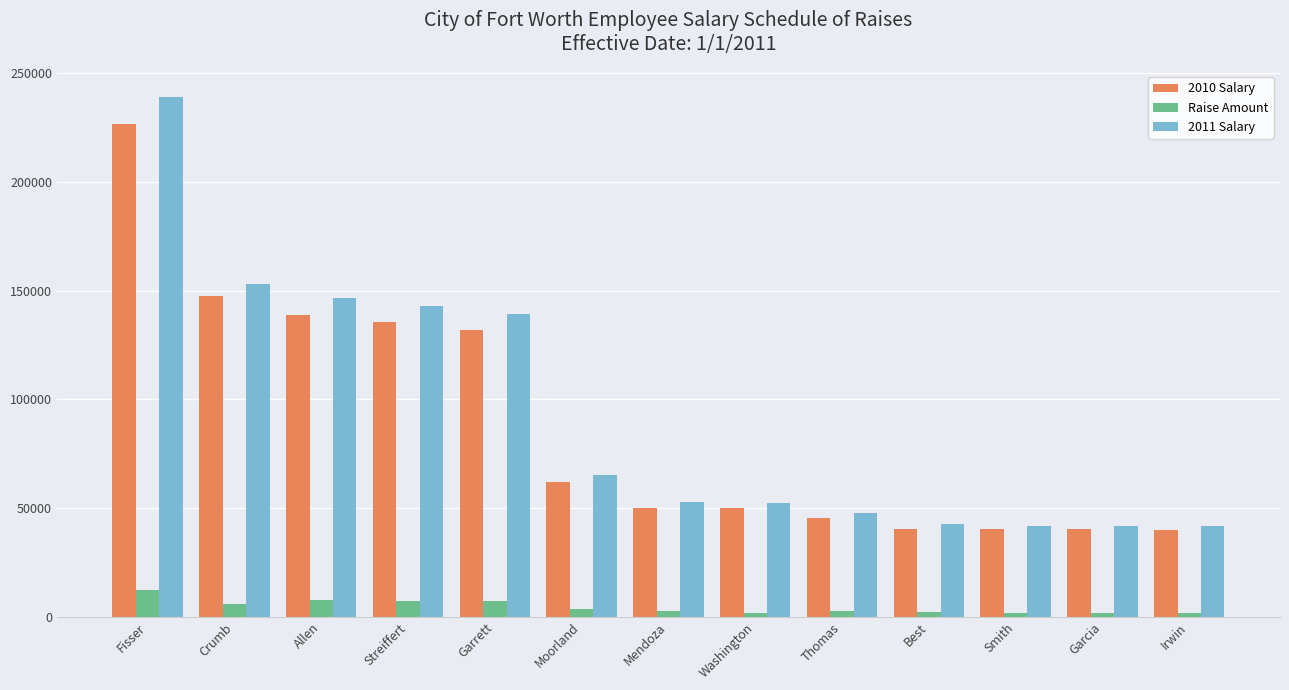

How many bars are there in each group?

3